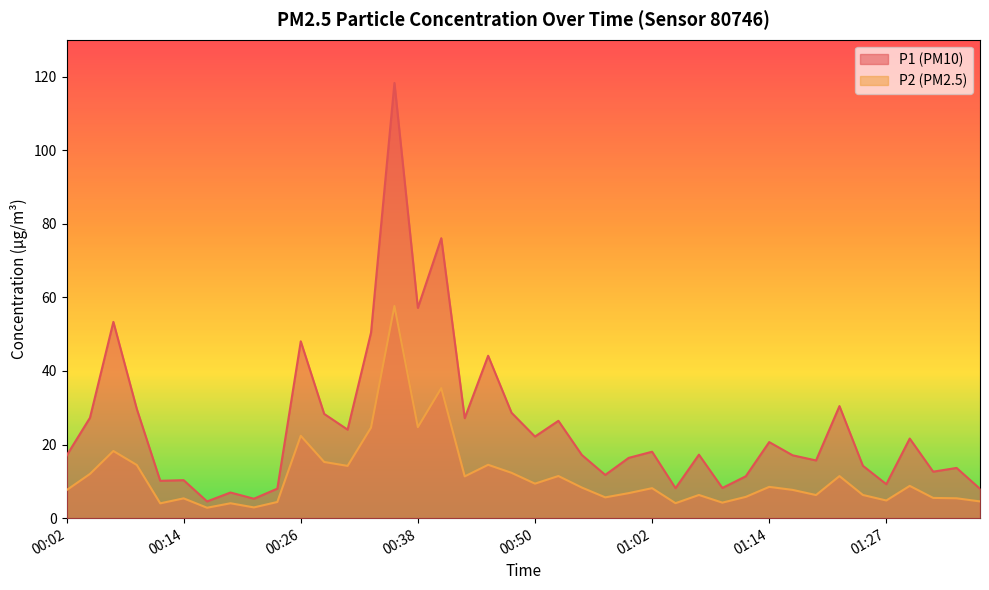

What is the difference between the second highest and second lowest values in the P1 series?

70.8